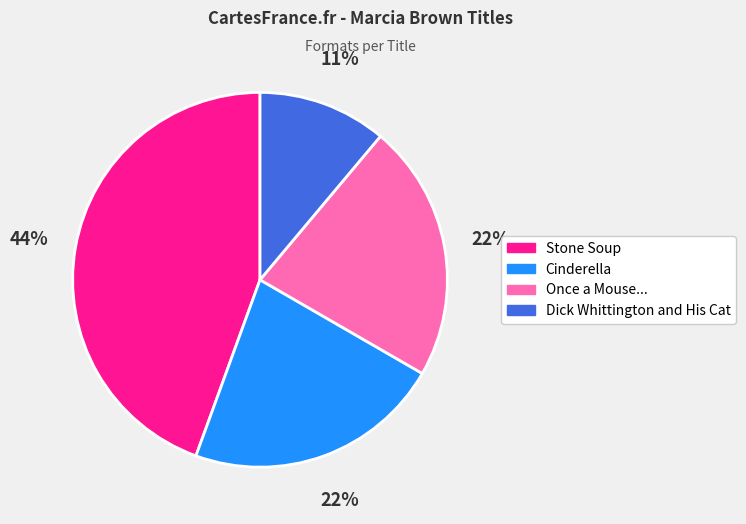

Which slice is the largest?

Stone Soup